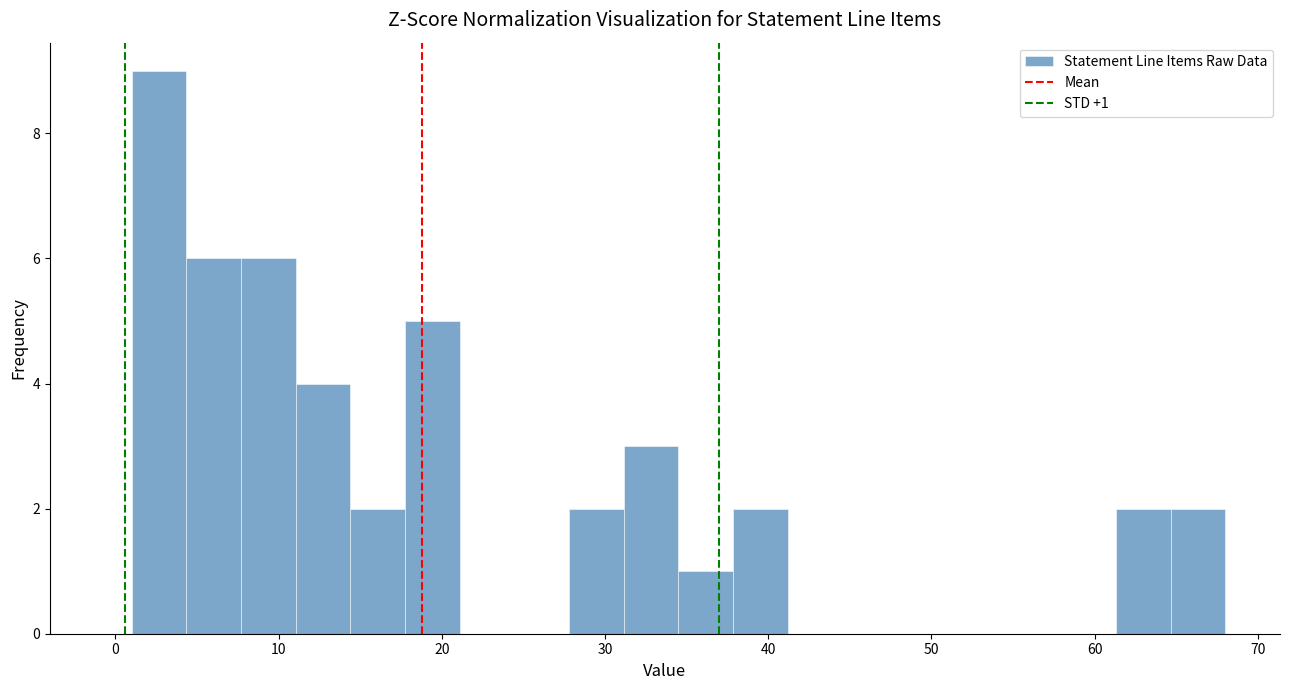

Read against the x-axis, roughly where is the centre of the tallest bar?

3